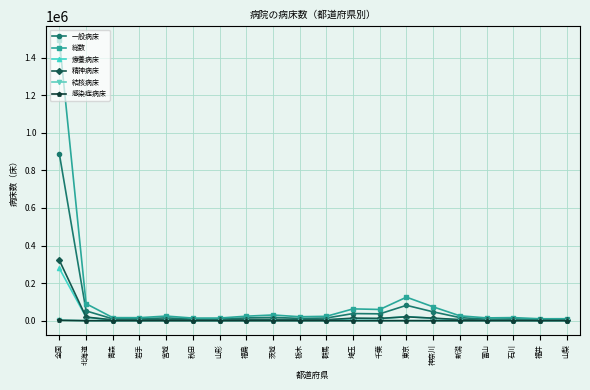

Is the value of 総数 at 全国 greater than the value of 一般病床 at 全国?

Yes